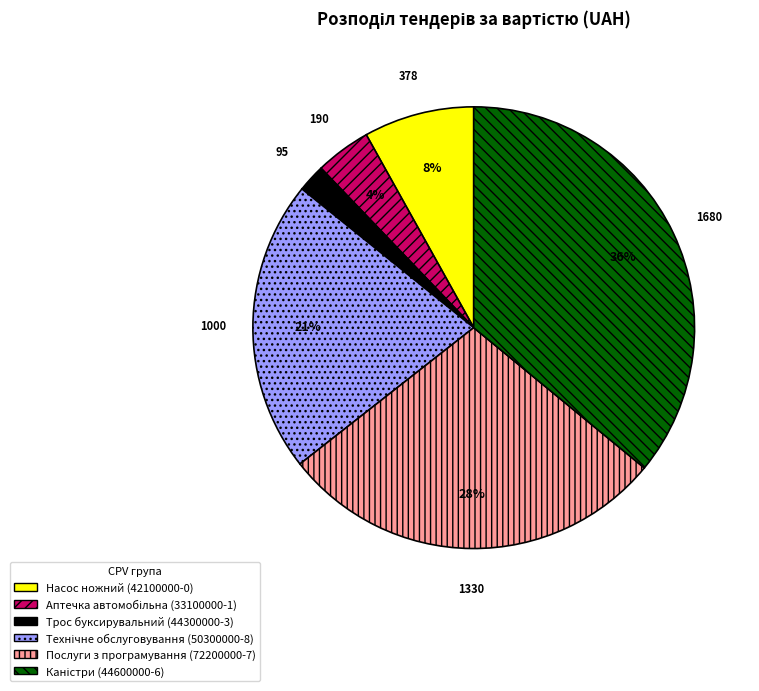

To the nearest percent, what is the difference between the largest and smallest slice percentages?

34%